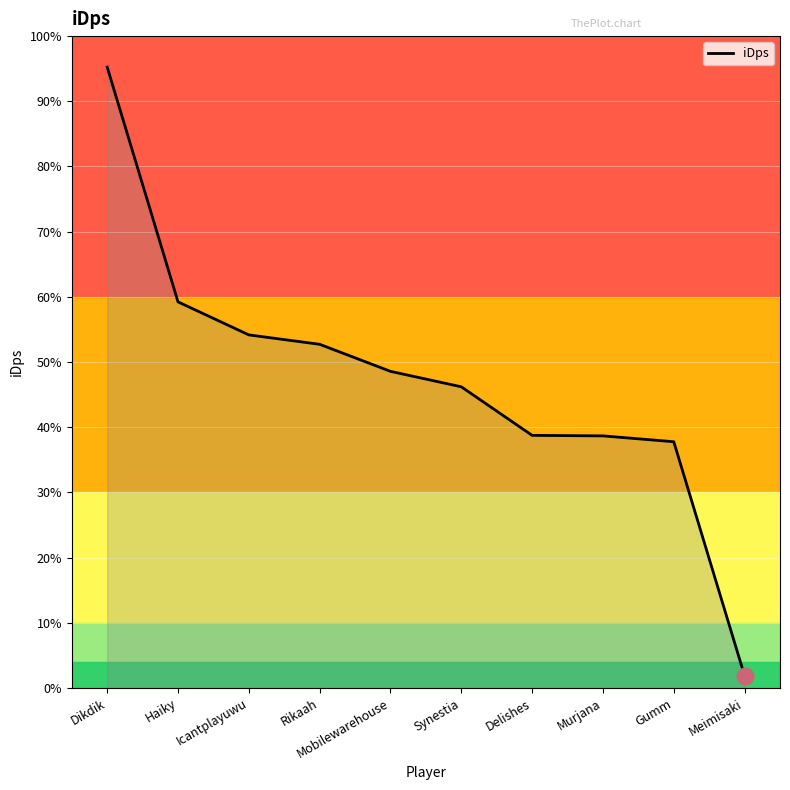

Is this an area chart (filled region under the line)?

Yes